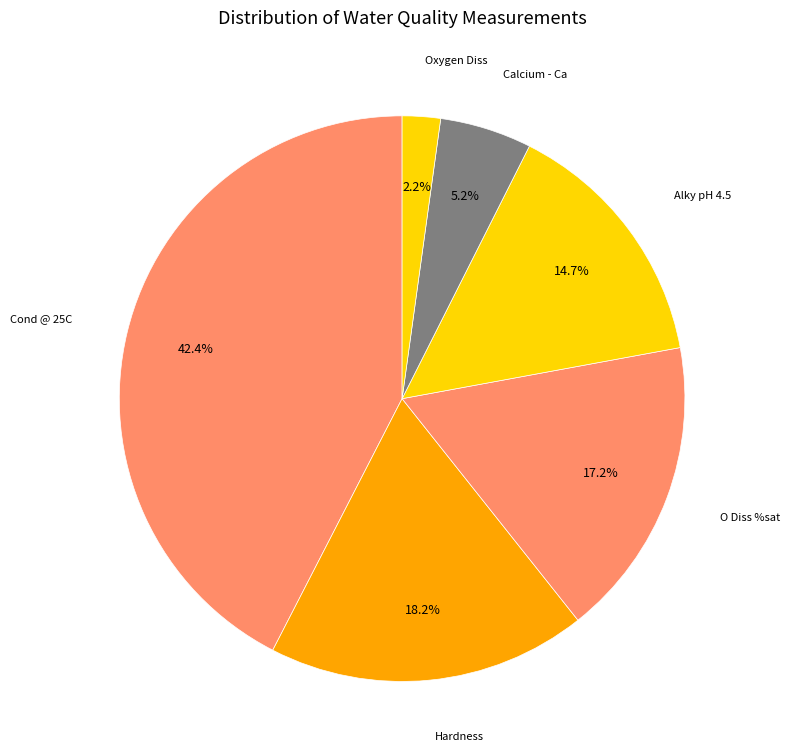

How many segments does this pie chart have?

6